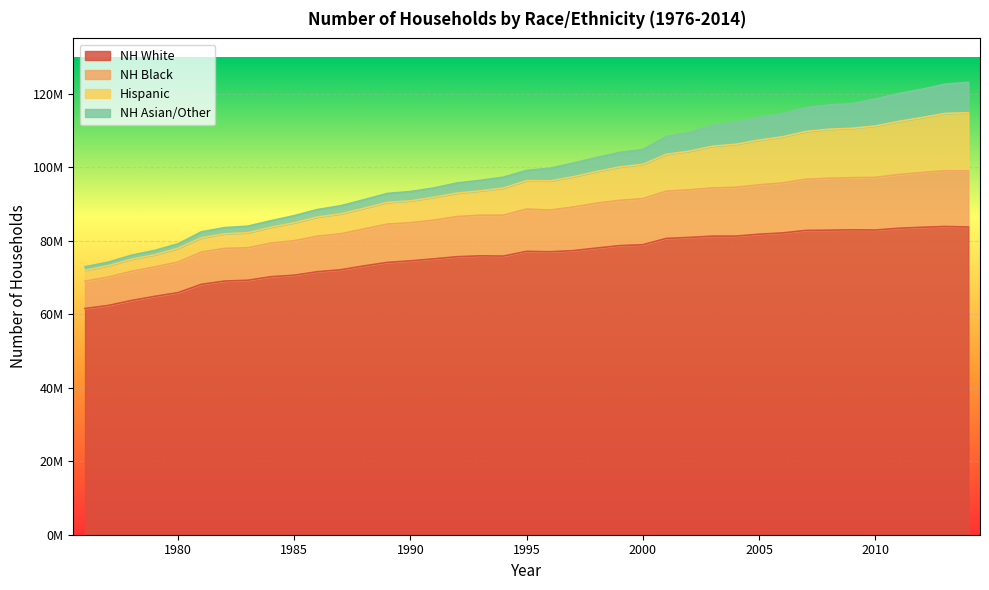

Does the chart display data point markers on the line(s)?

No